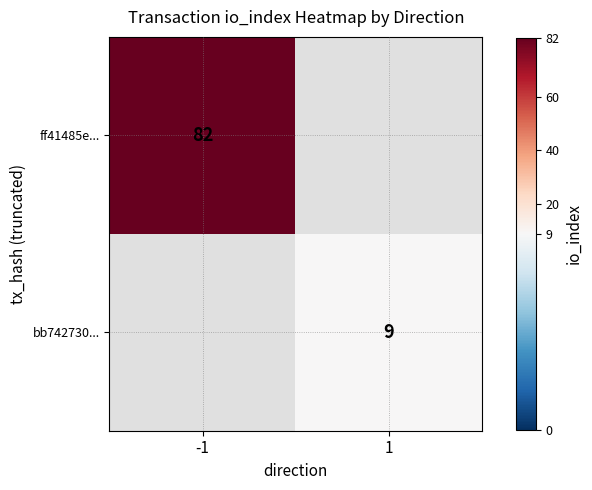

The bb742730... series shows 4 at 1. True or false?

False